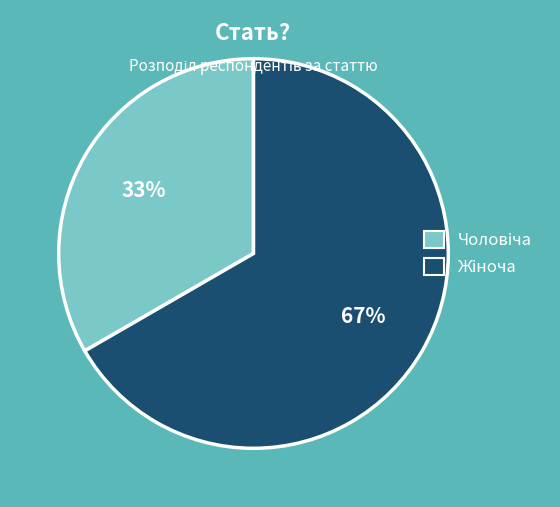

Does any single category account for the majority?

Yes